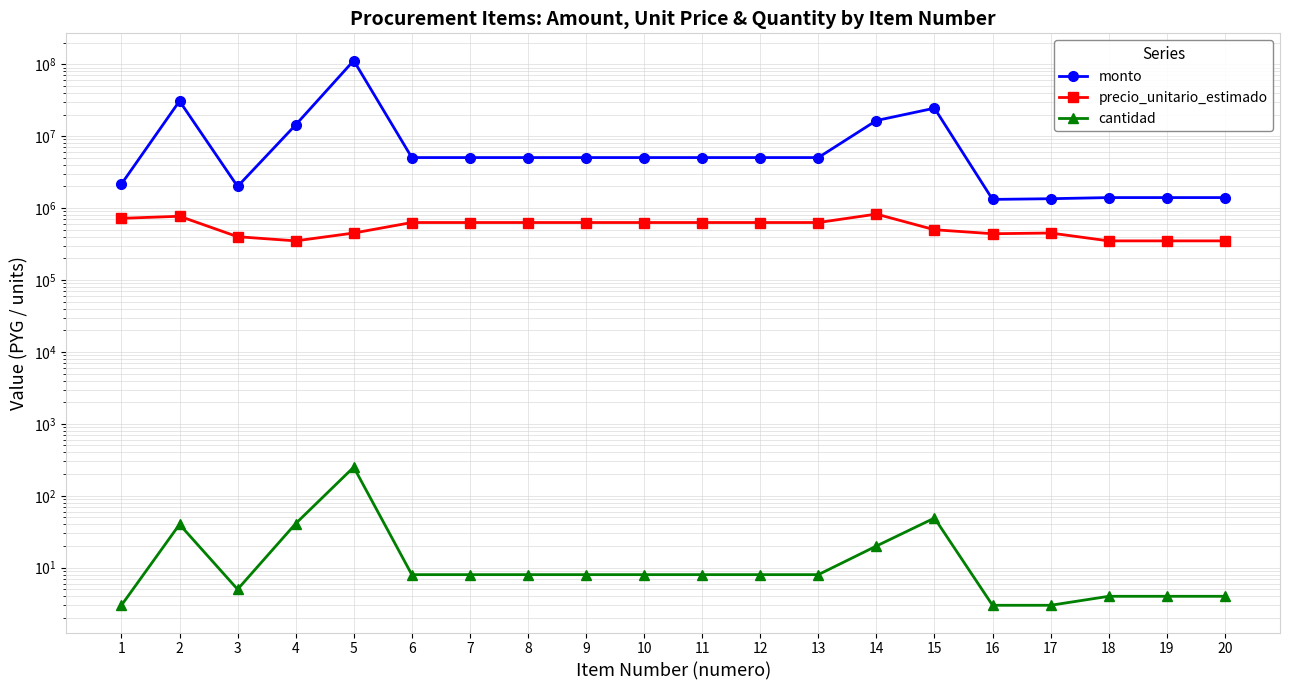

Reading left to right, extract all data points from this chart.

monto: 2160000	30800000	2000000	14350000	112500000	5040000	5040000	5040000	5040000	5040000	5040000	5040000	5040000	16500000	24500000	1320000	1350000	1400000	1400000	1400000
precio_unitario_estimado: 720000	770000	400000	350000	450000	630000	630000	630000	630000	630000	630000	630000	630000	825000	500000	440000	450000	350000	350000	350000
cantidad: 3	40	5	41	250	8	8	8	8	8	8	8	8	20	49	3	3	4	4	4